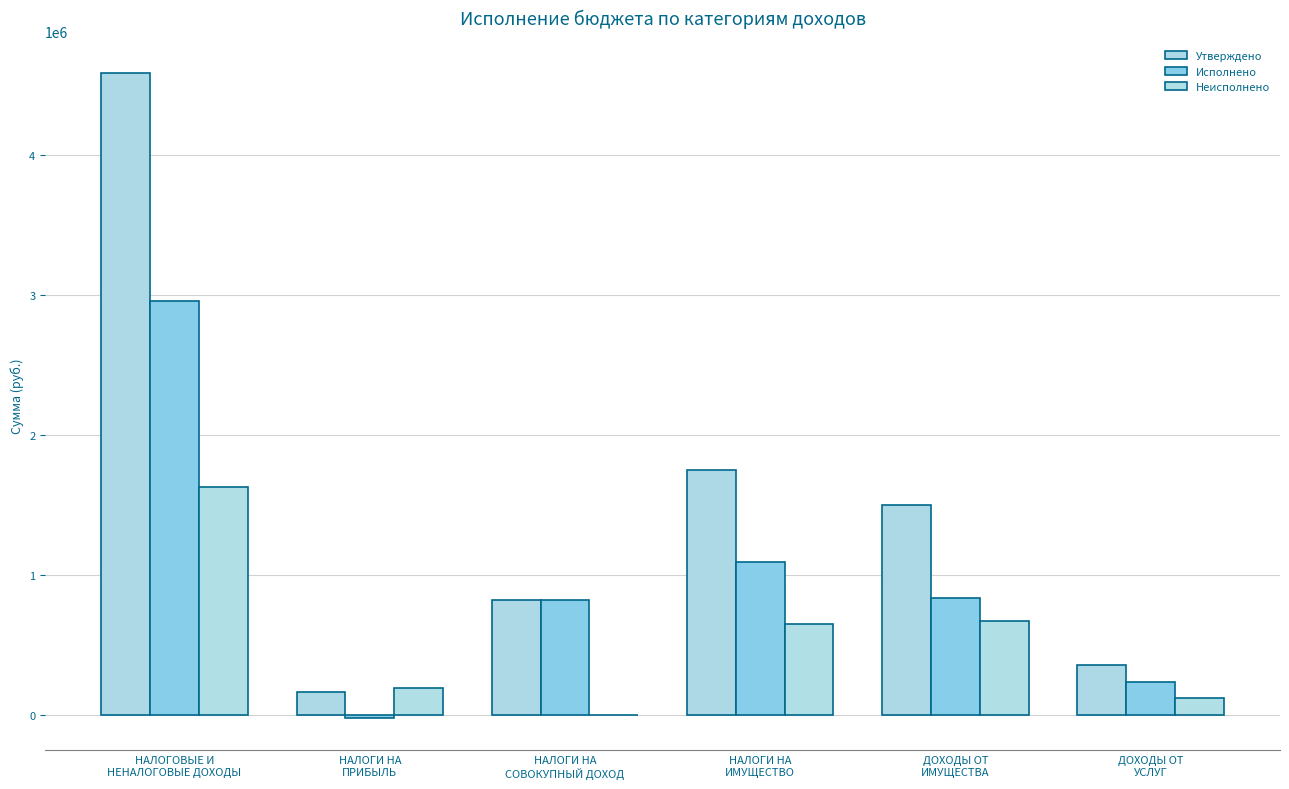

Are the bars grouped side by side (vs. stacked)?

Yes